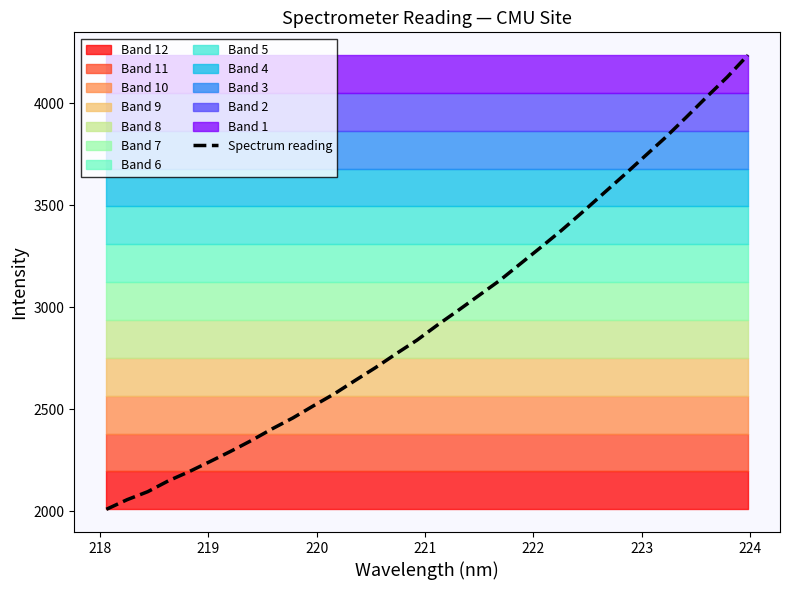

What is the maximum value for Spectrum reading?

4235.2